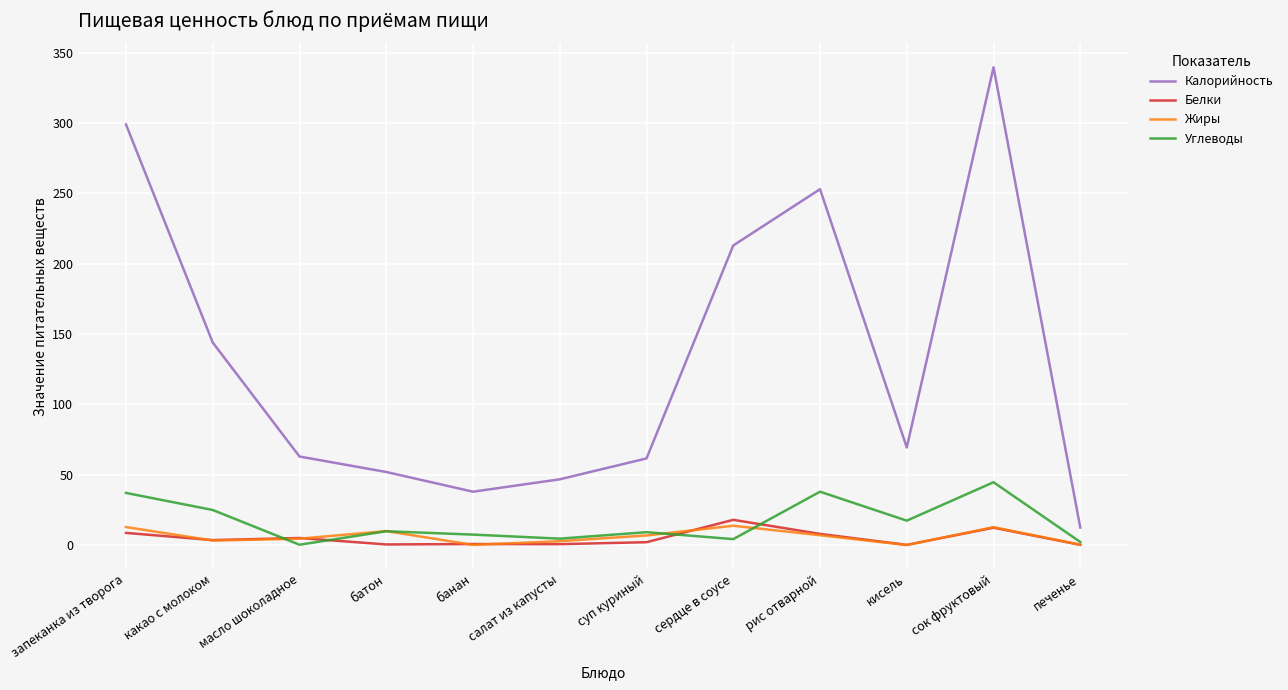

At which category is the sum across all series the highest?

сок фруктовый